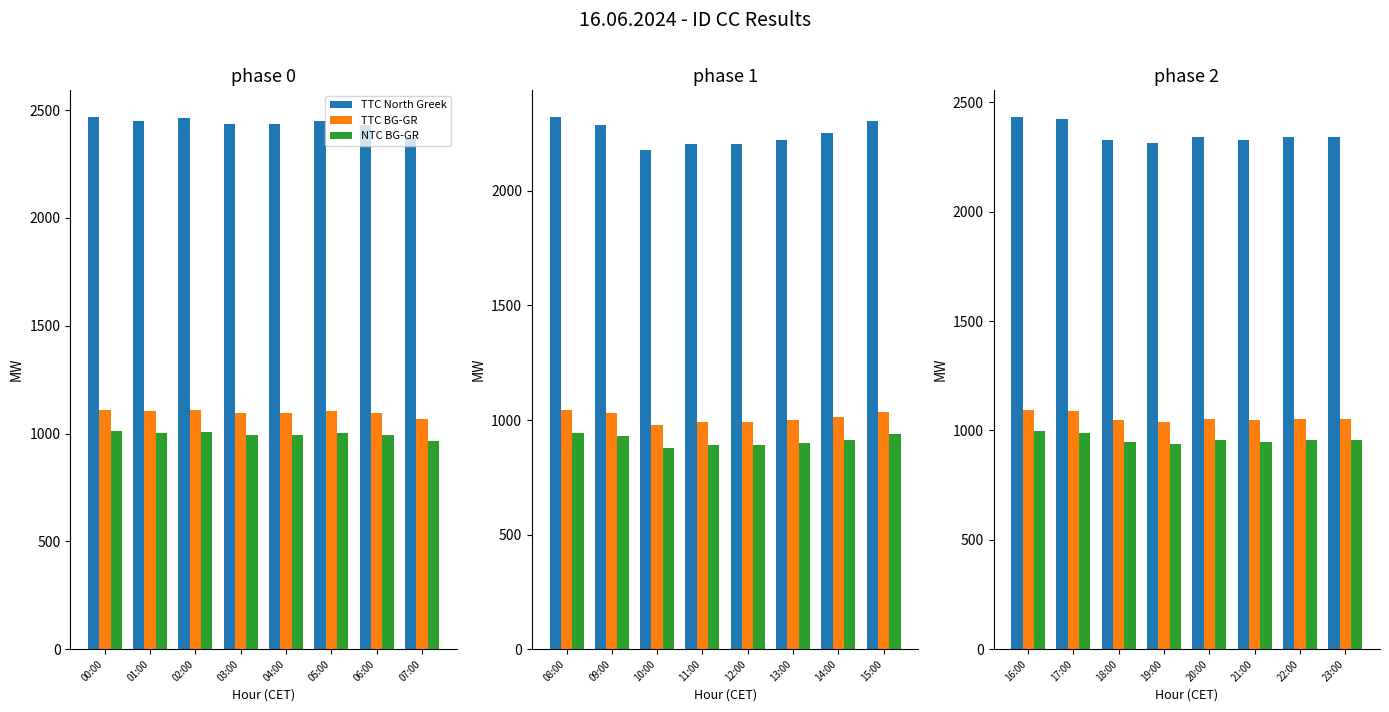

What is the difference between the highest and lowest values at 16:00?

1438